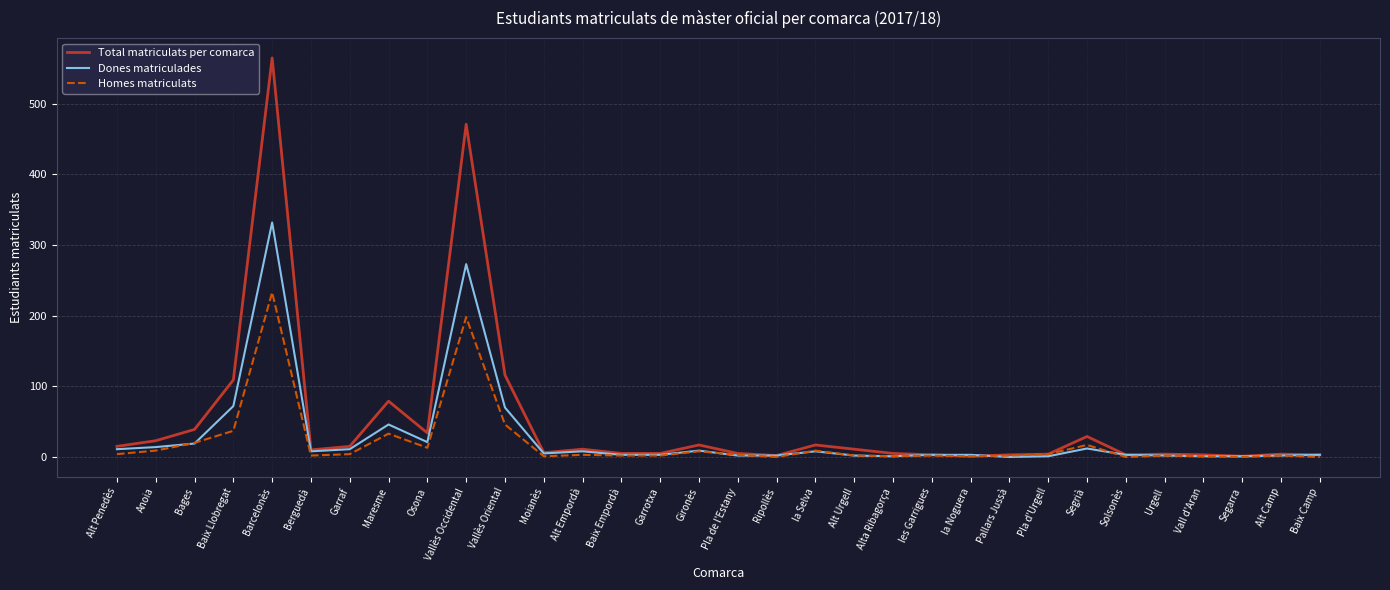

Which series has the largest range (max minus min)?

Total matriculats per comarca